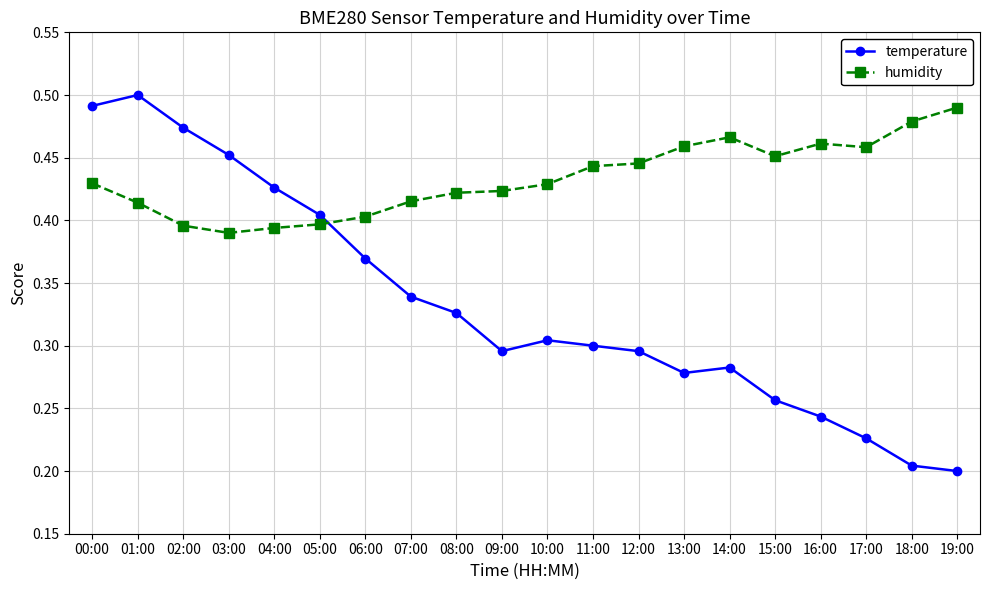

Rank the series by their average value, from lowest to highest.

temperature, humidity